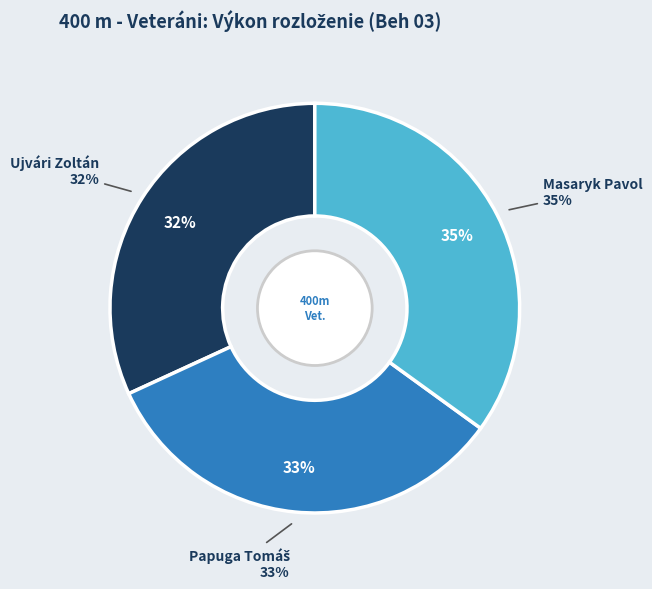

The Papuga Tomáš slice represents 33% of the pie. True or false?

True